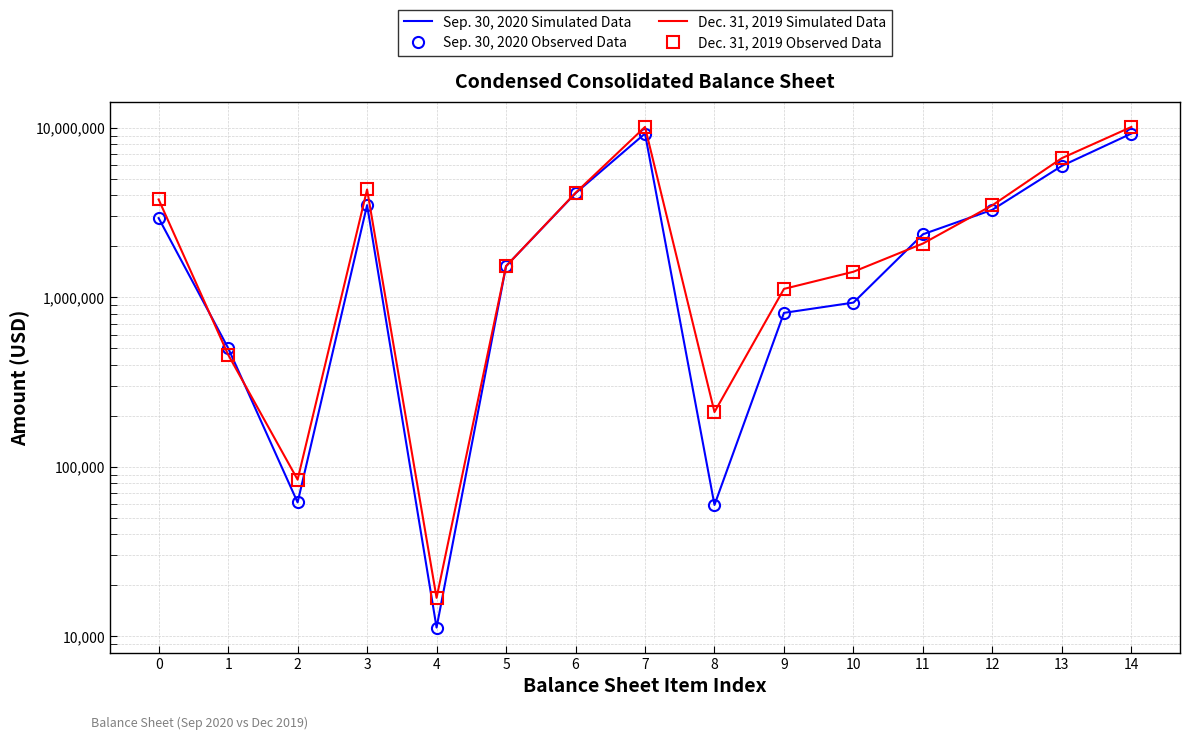

What is the approximate value of Dec. 31, 2019 Observed Data at 12?

3490059